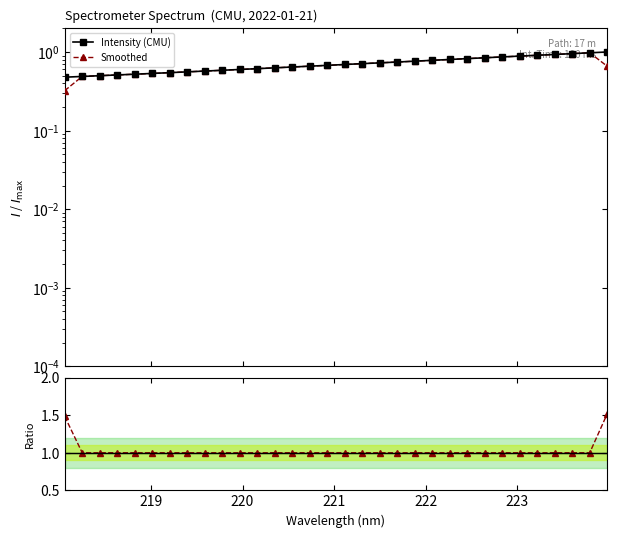

True or false: Smoothed / Intensity and Smoothed cross at least once.

False